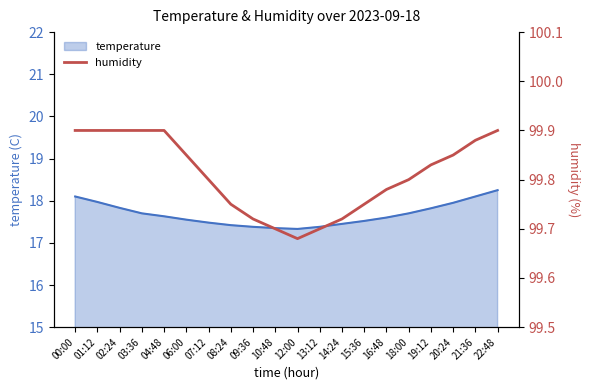

The value of temperature at 10:48 is 17.4. True or false?

True